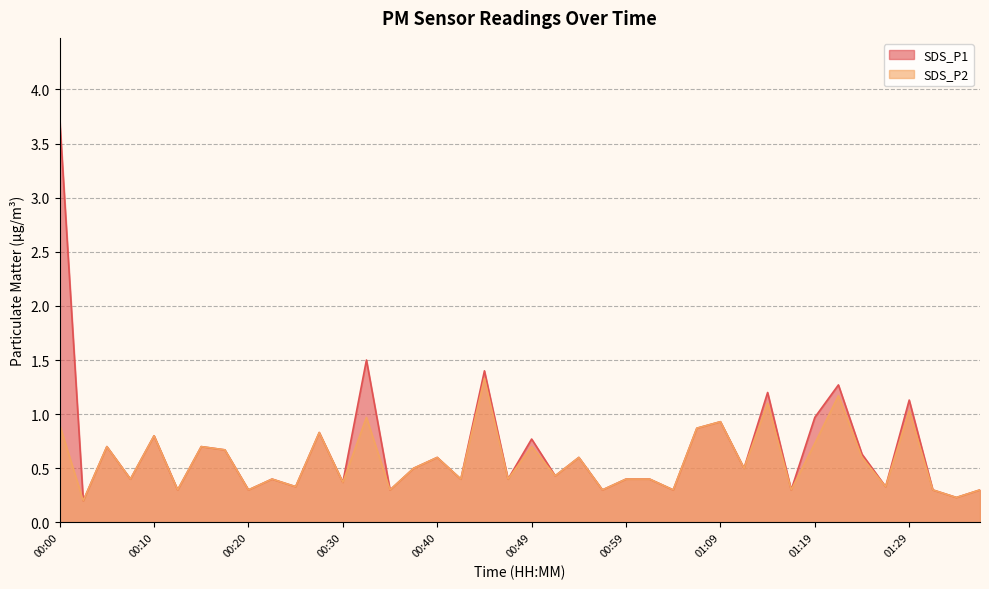

Does the chart have visible grid lines?

Yes